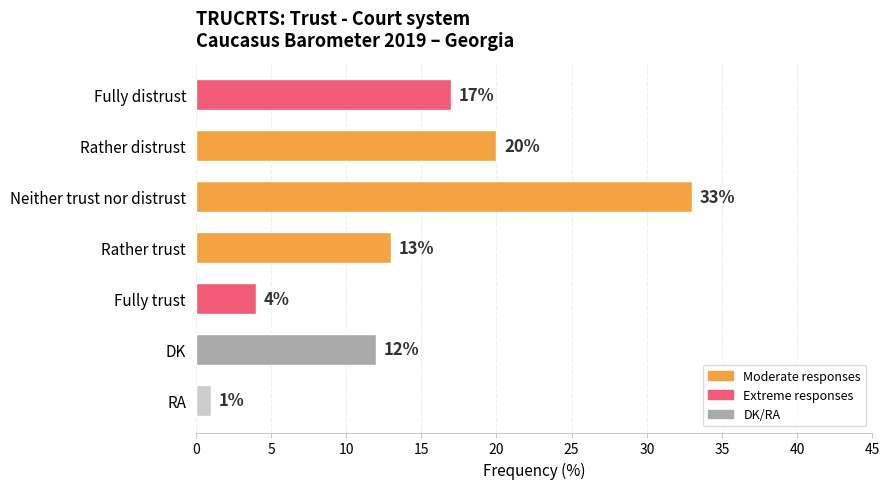

What is the difference between the second highest and minimum values?

19